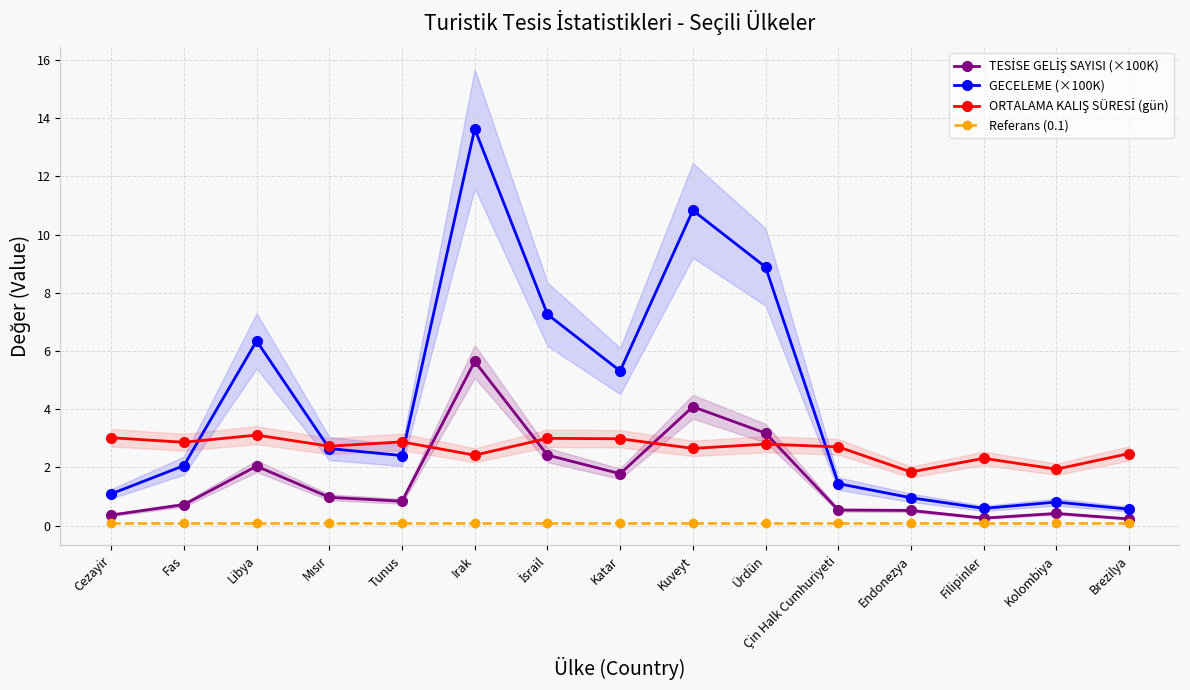

How many interior local valleys does the TESİSE GELİŞ SAYISI (×100K) series have?

3